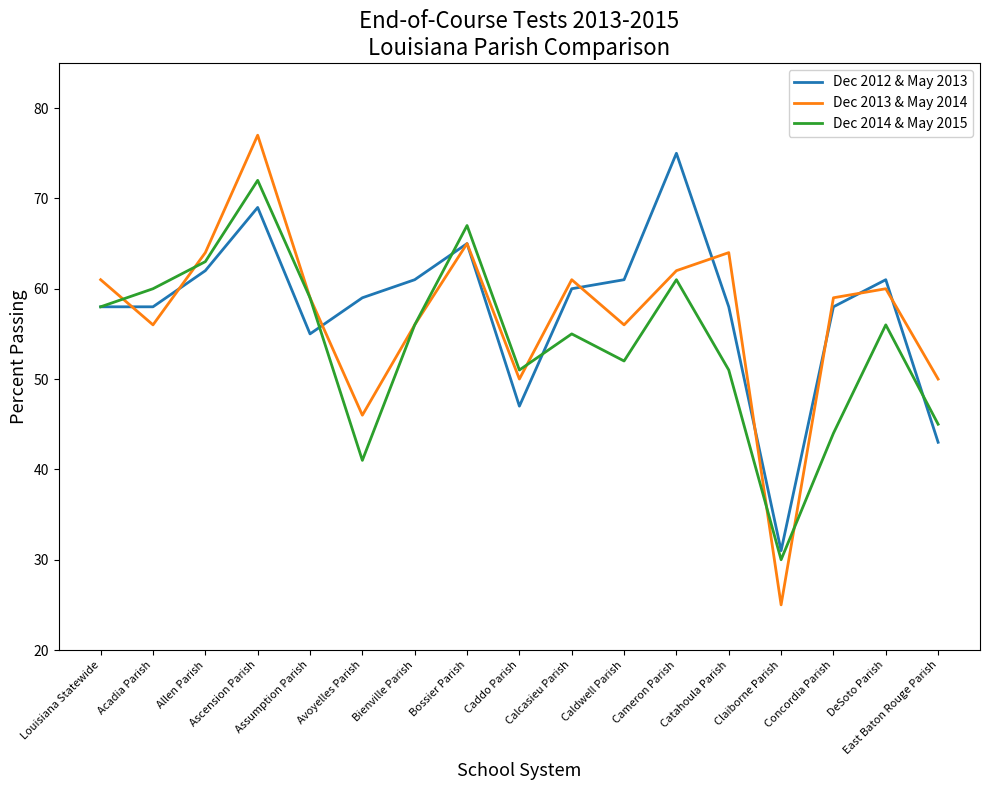

How many distinct data groups are displayed?

3